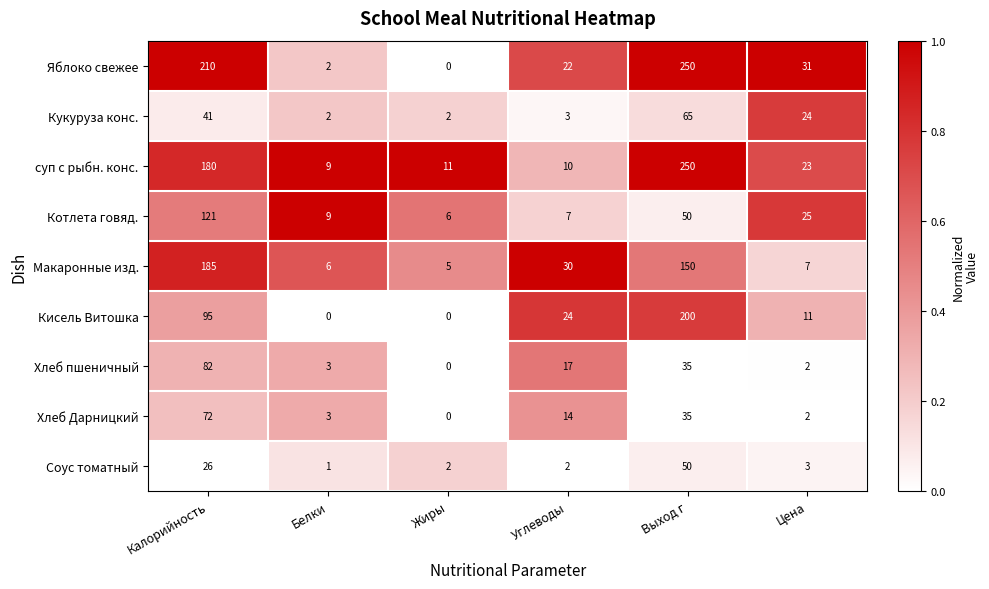

How many distinct data groups are displayed?

9